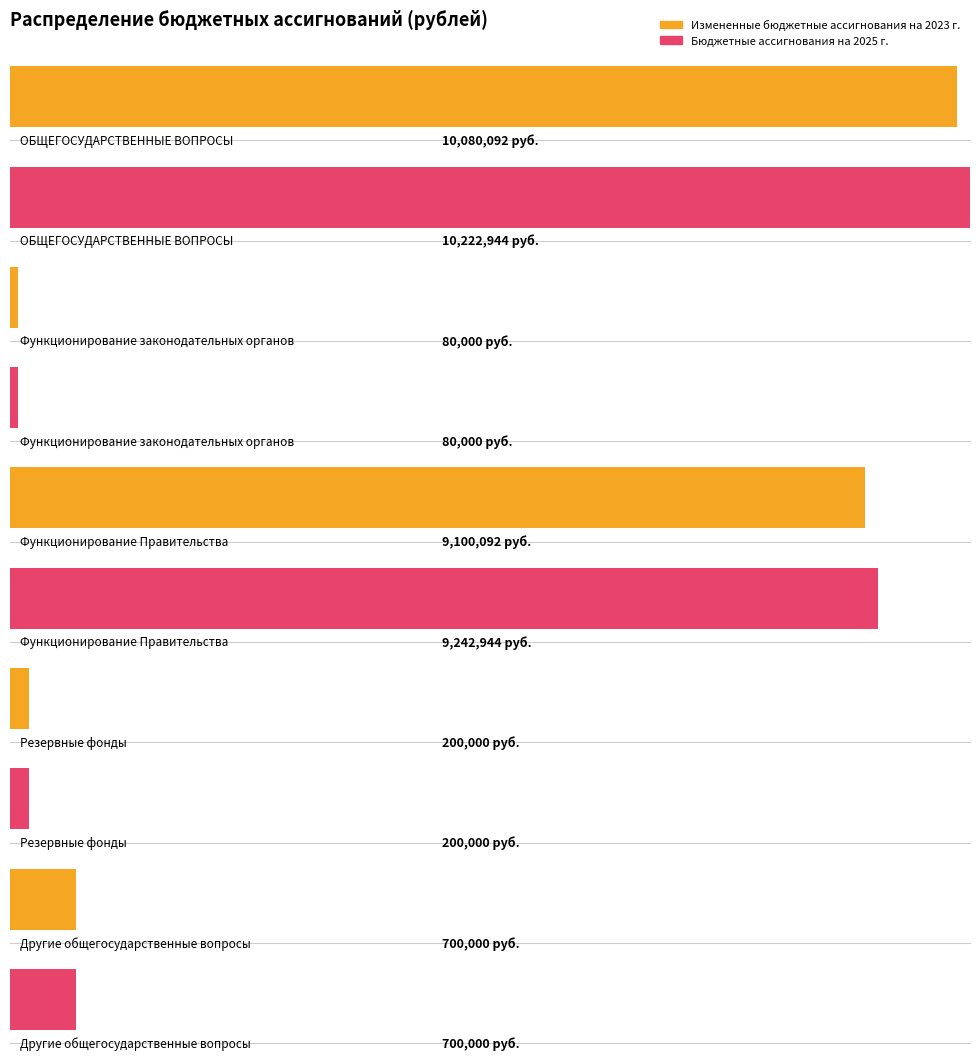

Reading left to right, extract all data points from this chart.

Измененные бюджетные ассигнования на 2023 г.: 10080092	80000	9100092	200000	700000
Бюджетные ассигнования на 2025 г.: 10222944	80000	9242944	200000	700000